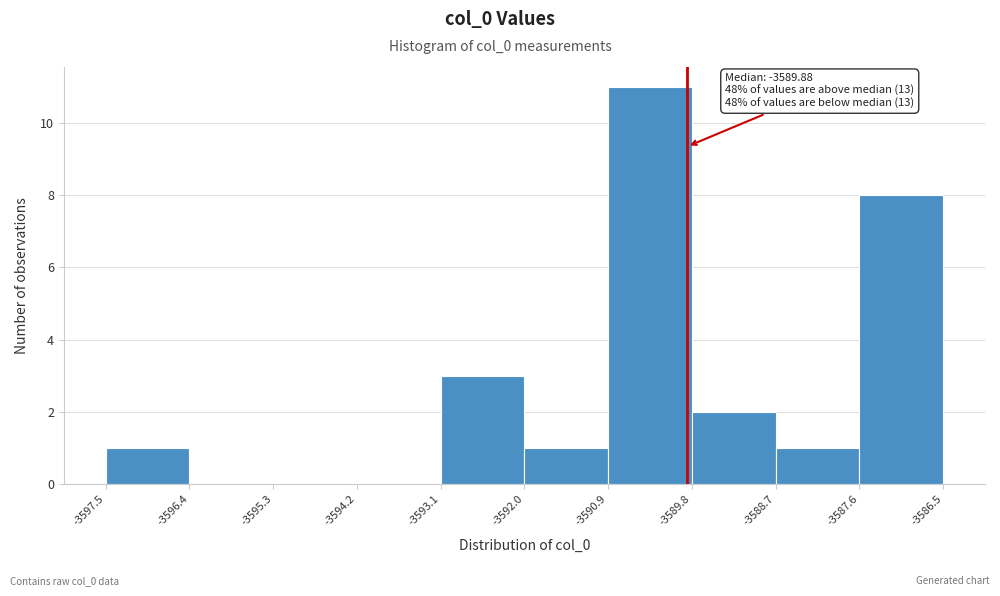

Which range on the x-axis has the tallest bar?

-3590.9 to -3589.8